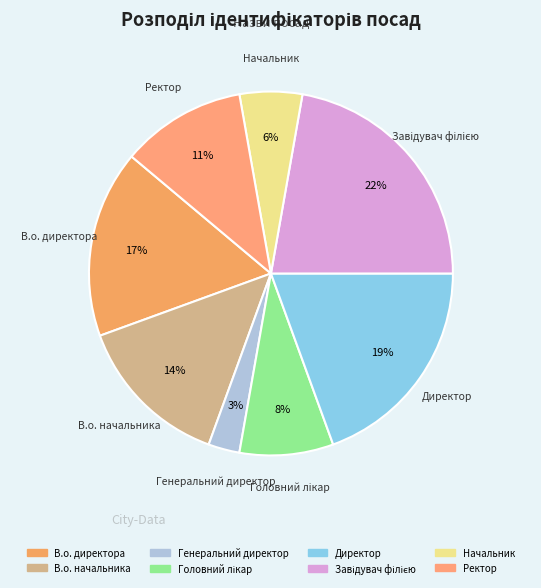

To the nearest percent, what is the average slice percentage?

12%